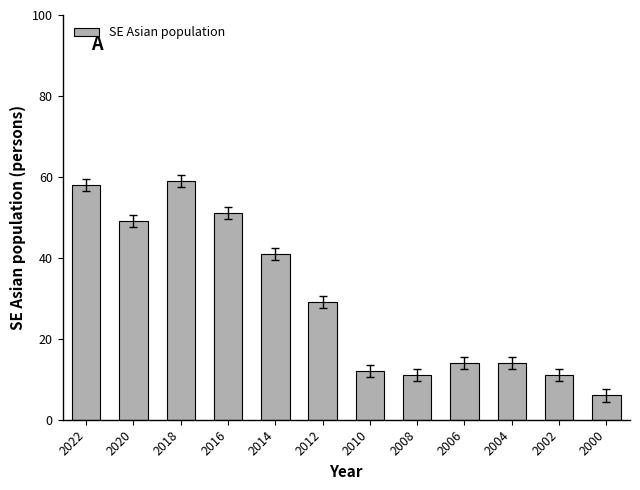

Approximately how many times larger is the value at 2022 compared to 2008?

5.3